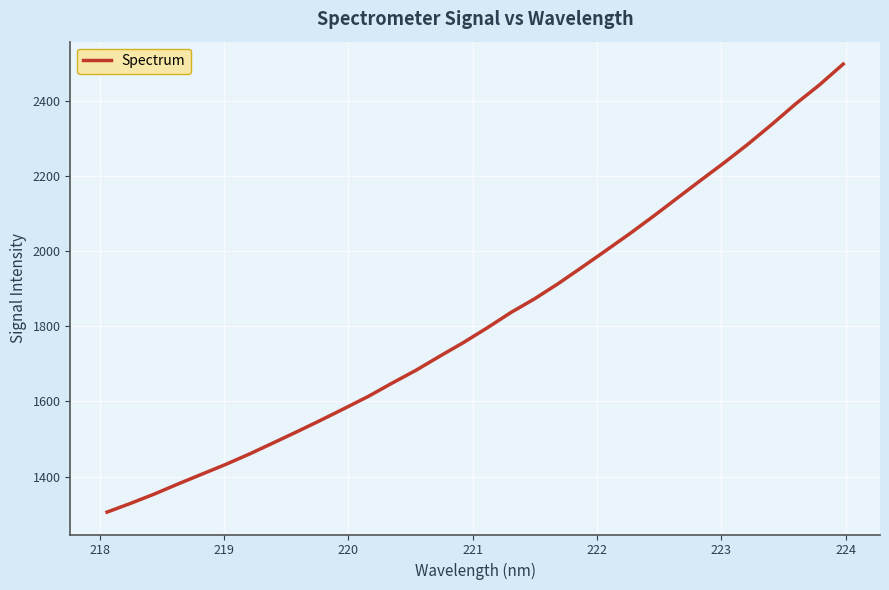

How many lines are shown in the chart?

1